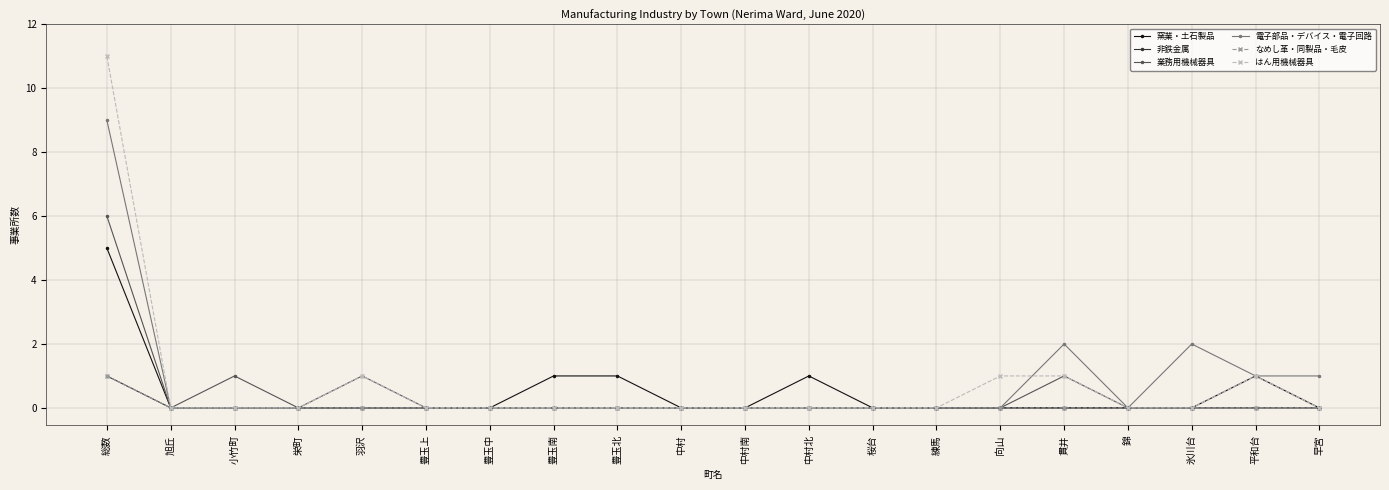

At how many categories does at least one series exceed 6?

1